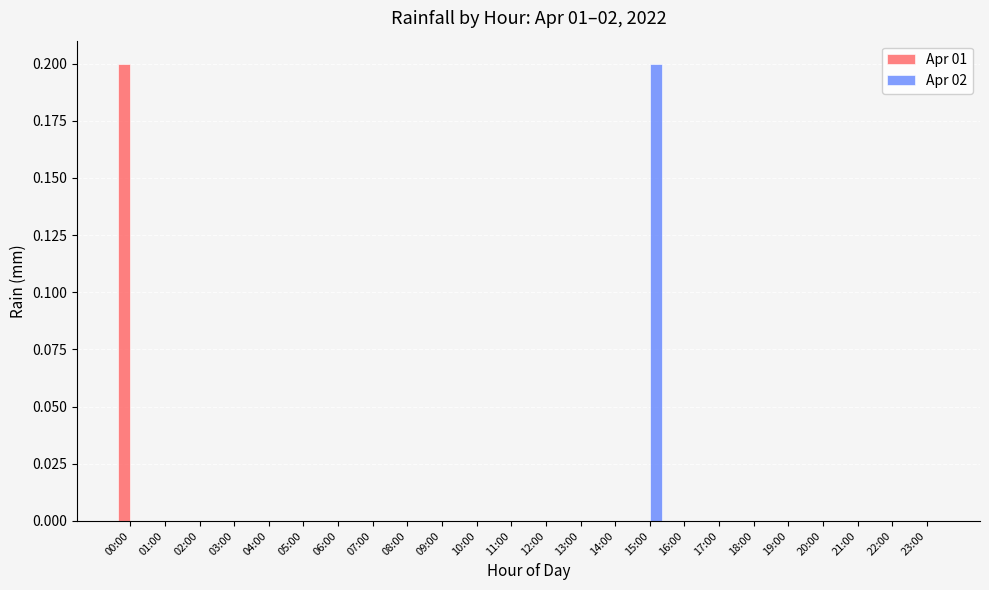

At which label does Apr 02 reach its peak?

15:00